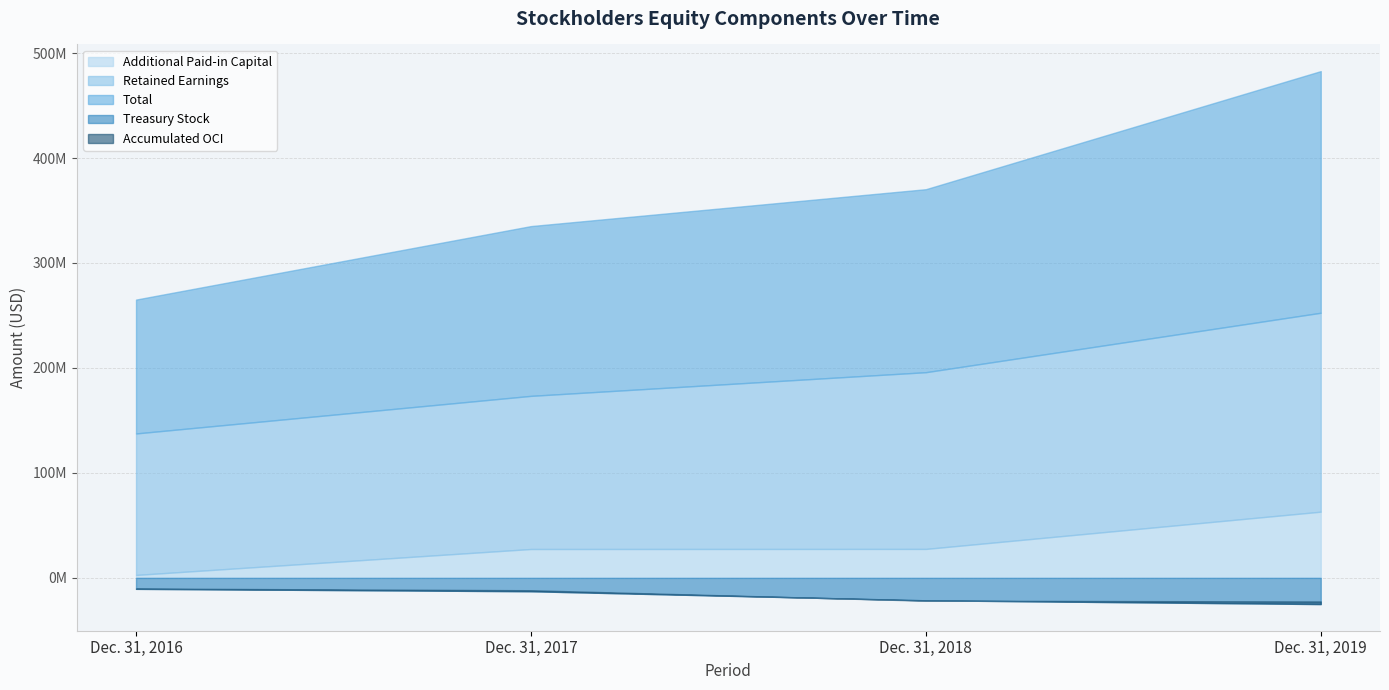

The value of Total at Dec. 31, 2018 is 174323000. True or false?

True